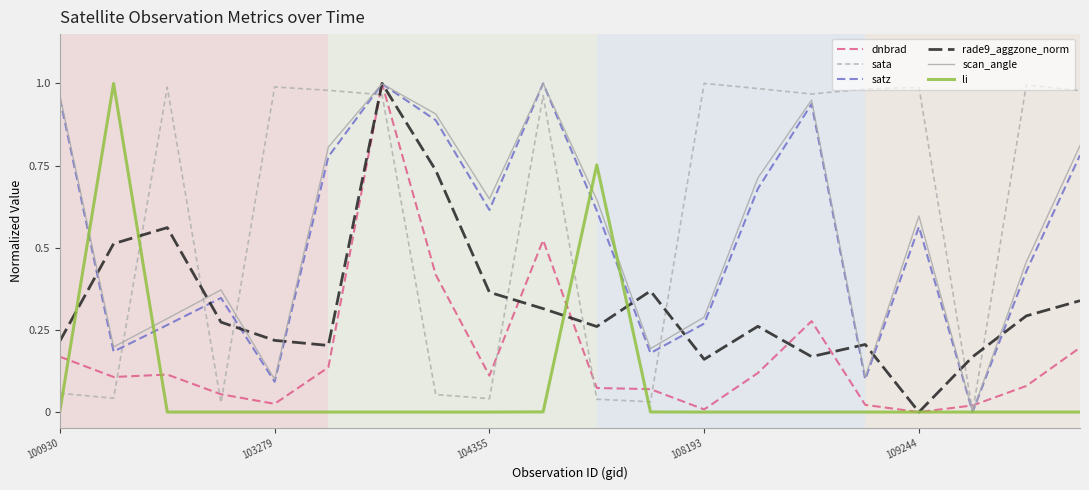

Which series has the largest total across all categories?

sata